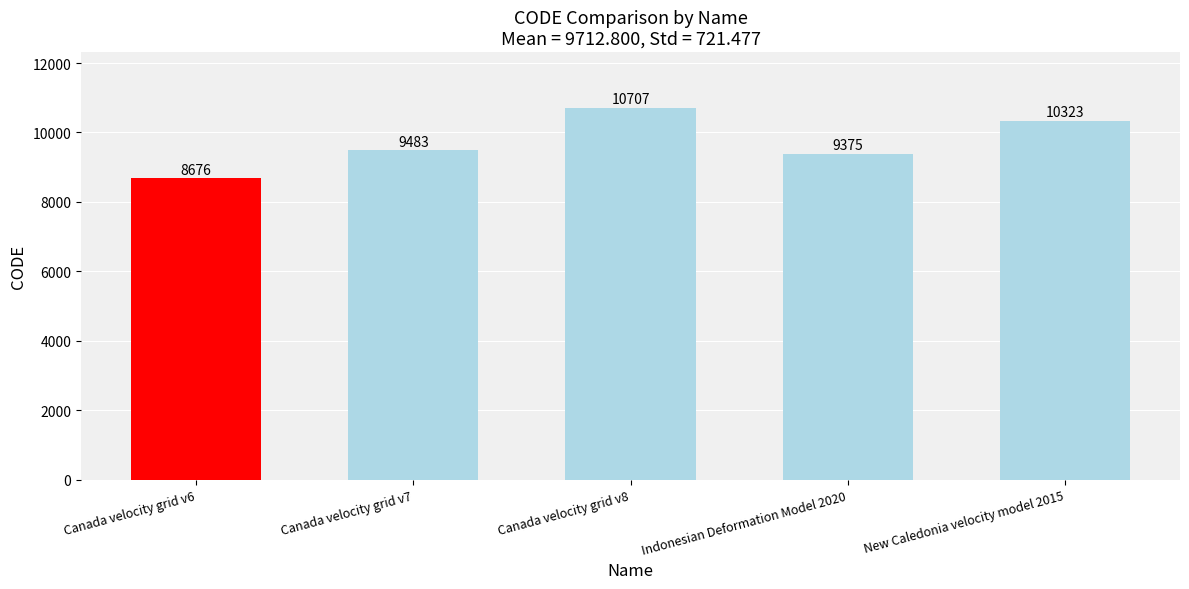

What is the minimum value shown in the chart?

8676